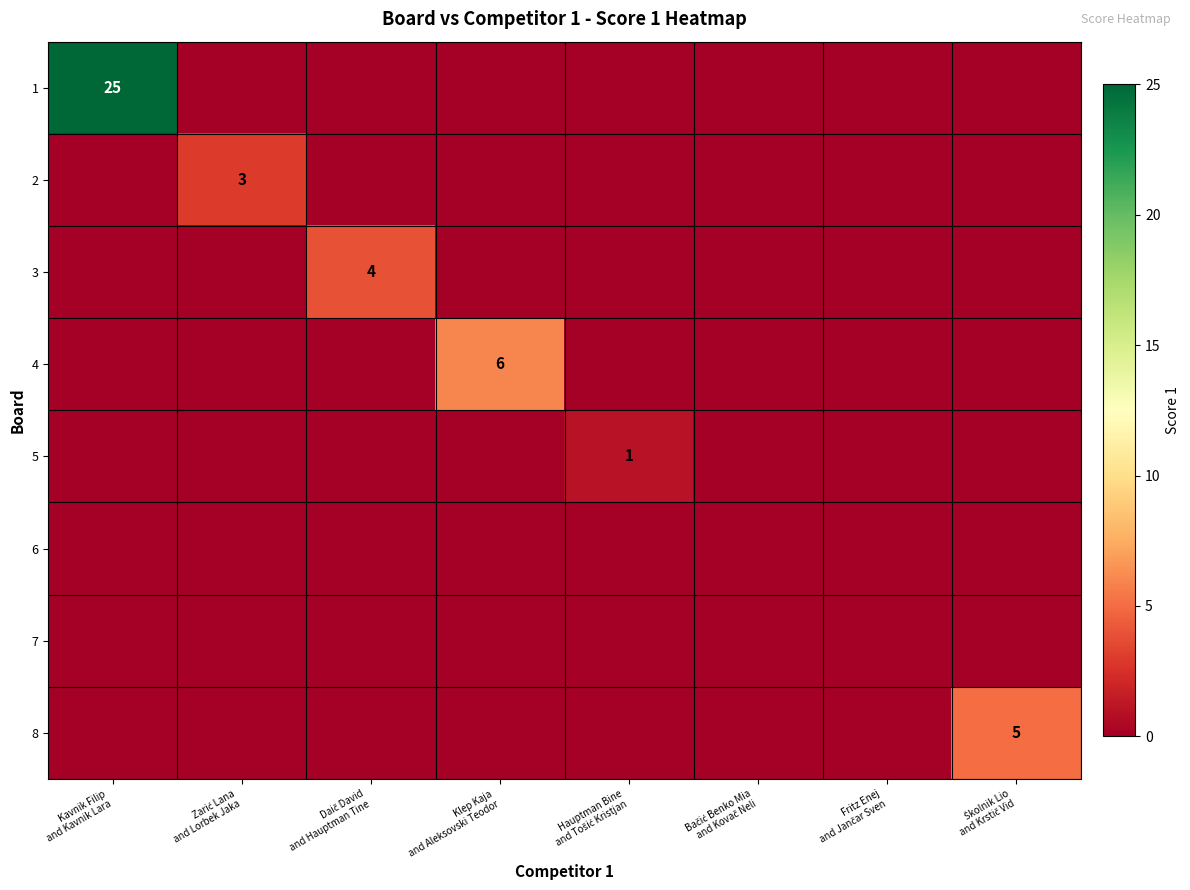

Between Klep Kaja
and Aleksovski Teodor and Hauptman Bine
and Tošić Kristjan, which is larger?

Klep Kaja
and Aleksovski Teodor